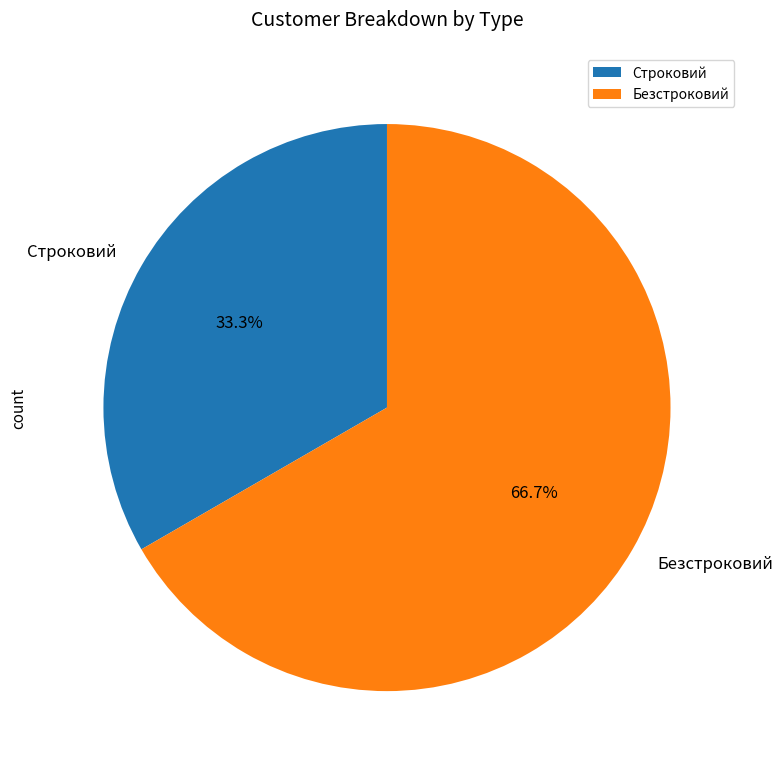

Rank the categories by value from highest to lowest.

Безстроковий, Строковий